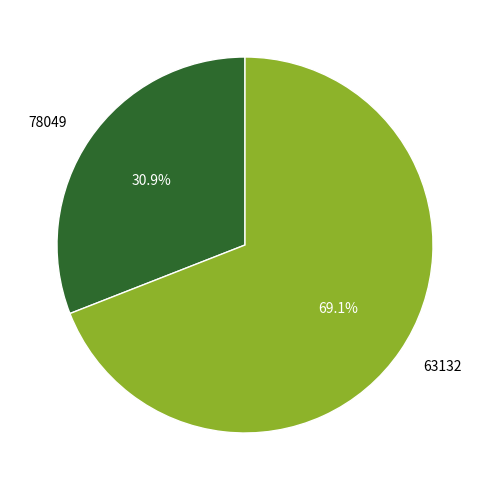

To the nearest percent, what is the difference between the 63132 and 78049 slice percentages?

38%